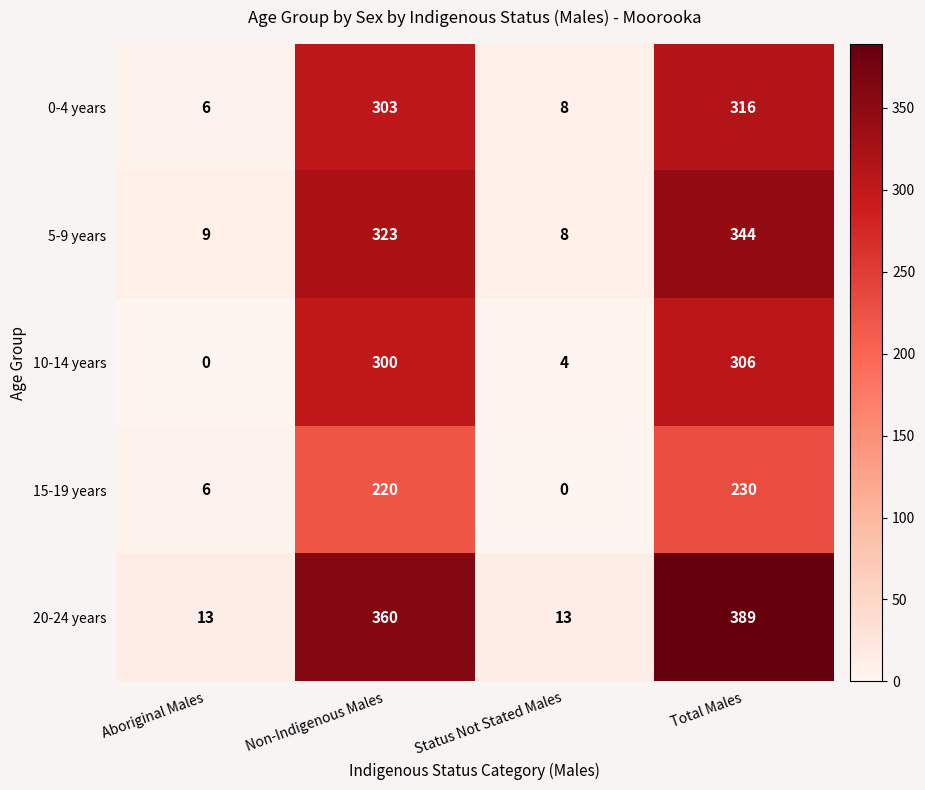

Which series has the largest total across all categories?

20-24 years